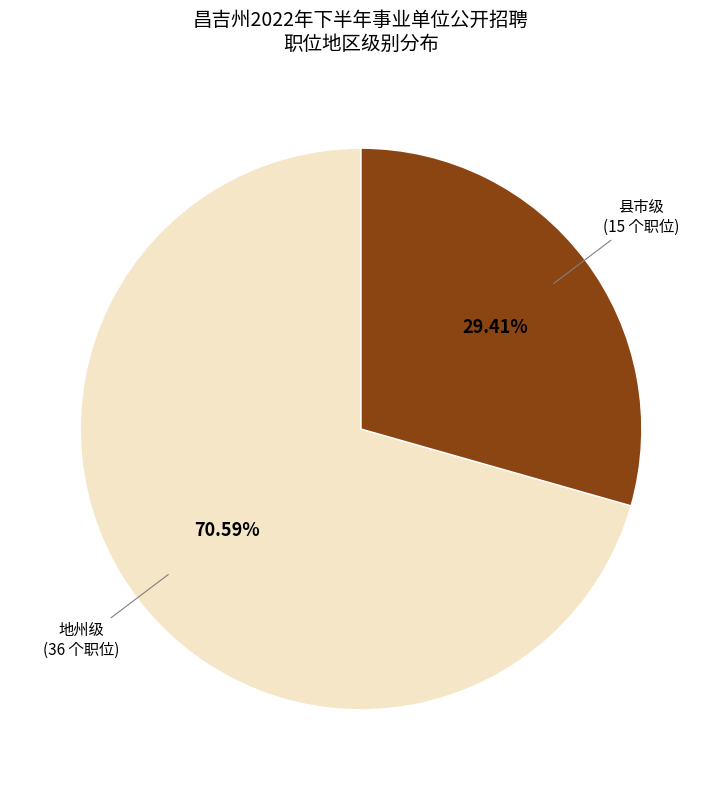

Which has a higher value, 县市级 or 地州级?

地州级